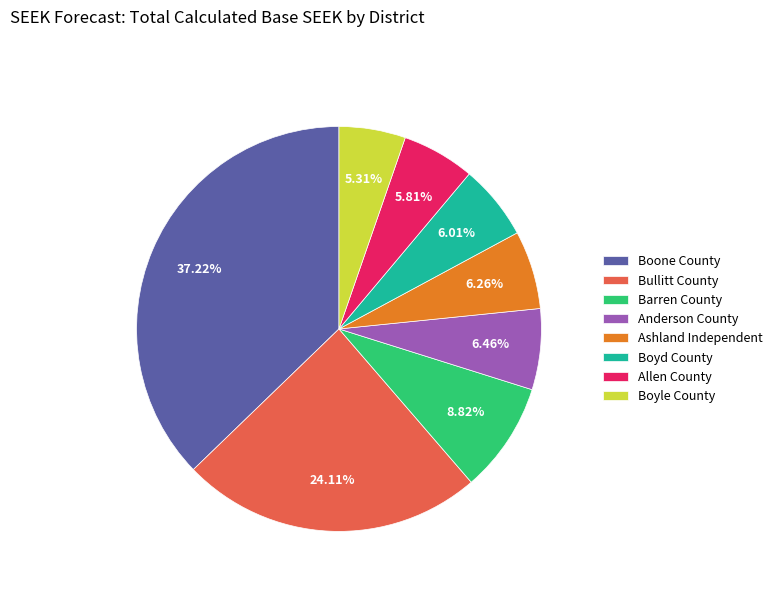

Count the number of slices in the pie.

8